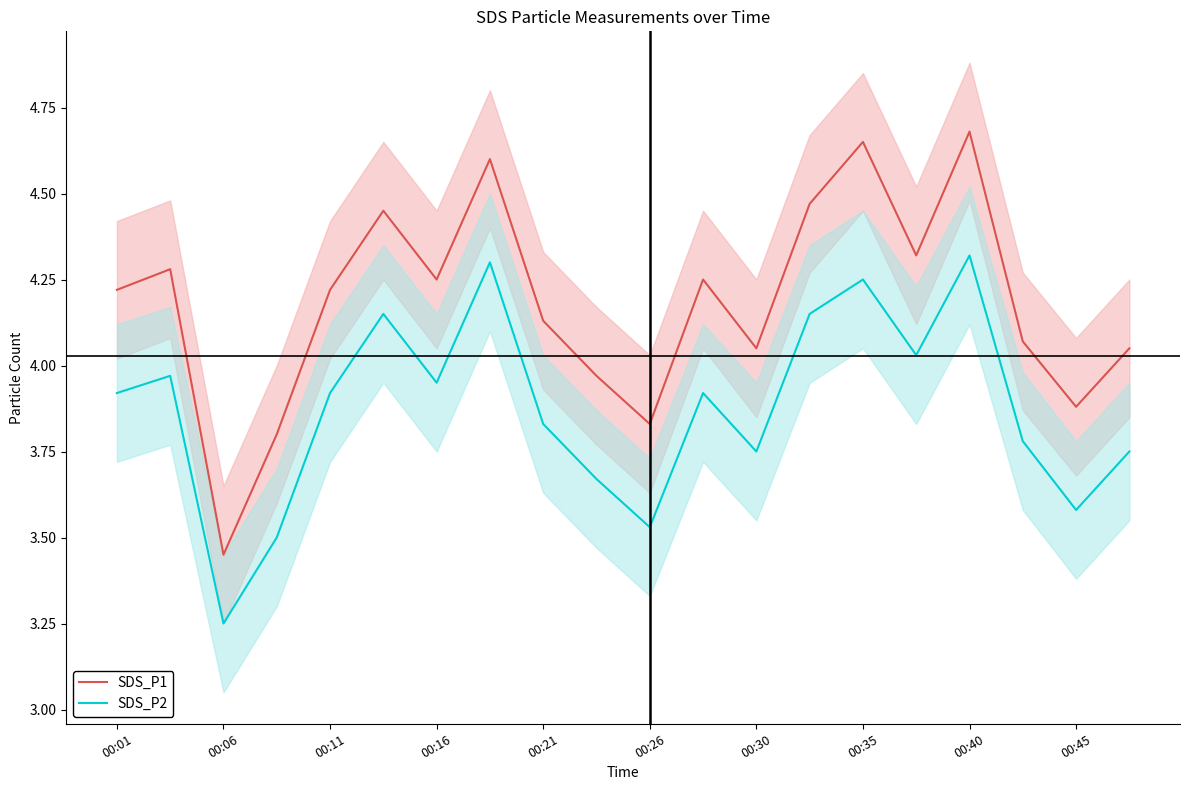

Reading left to right, what are all the values shown in this chart?

SDS_P1: 4.2	4.3	3.5	3.8	4.2	4.5	4.2	4.6	4.1	4.0	3.8	4.2	4.0	4.5	4.7	4.3	4.7	4.1	3.9	4.0
SDS_P2: 3.9	4.0	3.2	3.5	3.9	4.2	4.0	4.3	3.8	3.7	3.5	3.9	3.8	4.2	4.2	4.0	4.3	3.8	3.6	3.8